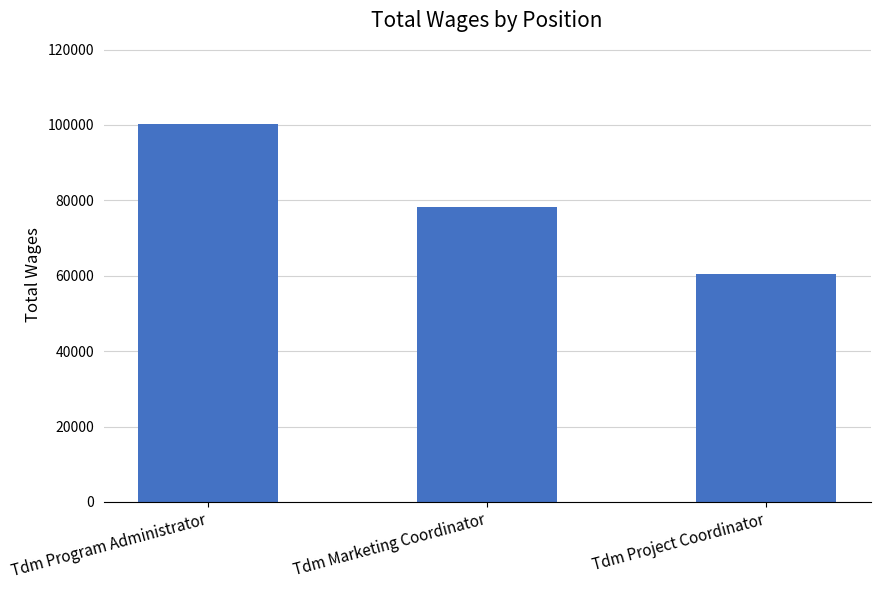

What is the sum of all values?

239155